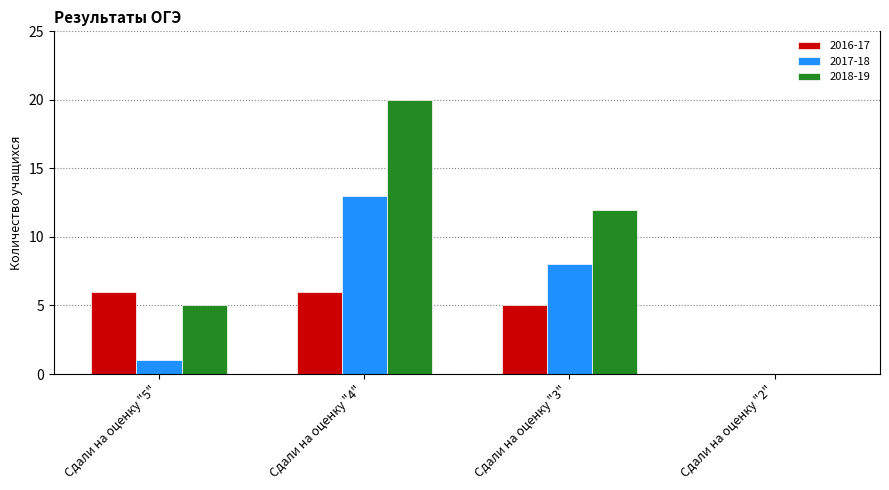

Are the bars horizontal?

No